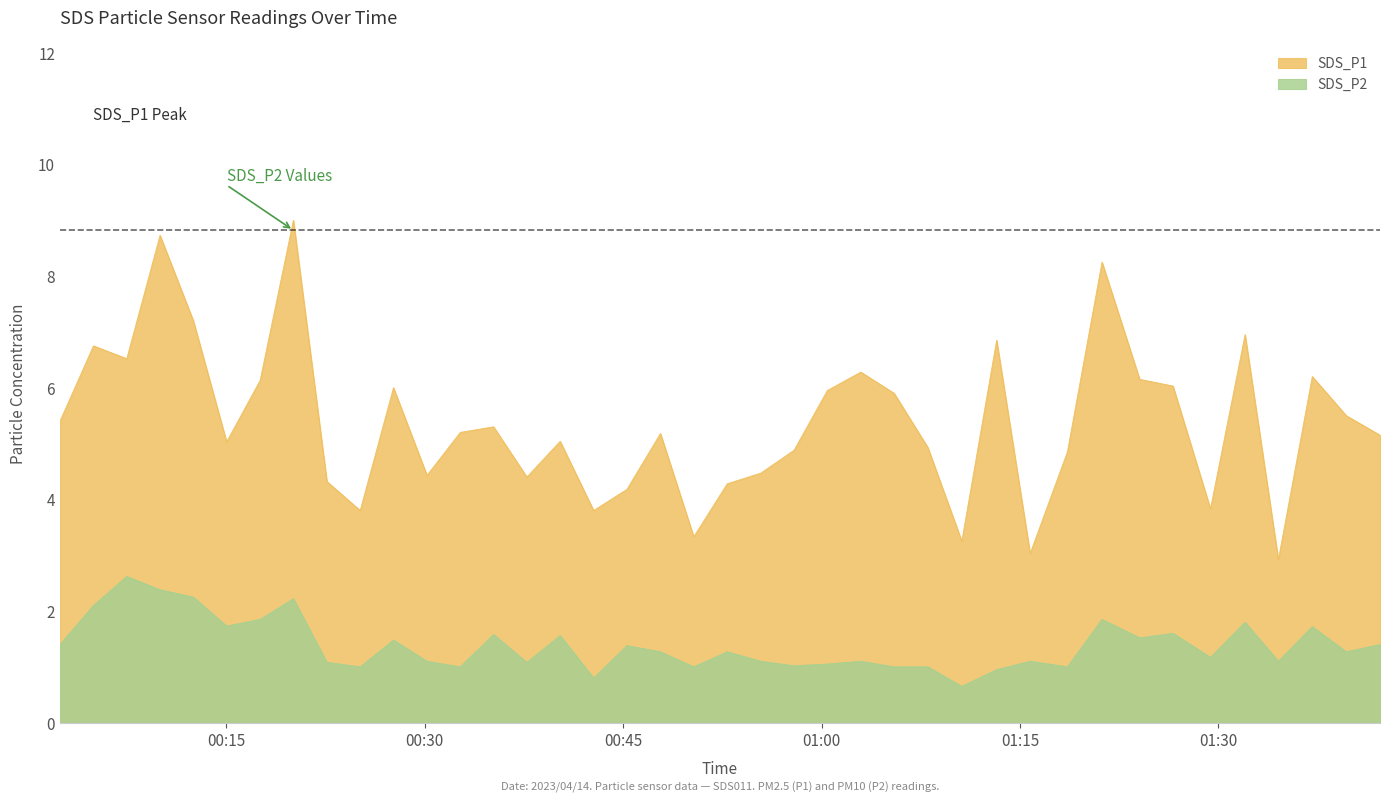

What is the average value of the SDS_P1 series?

5.4